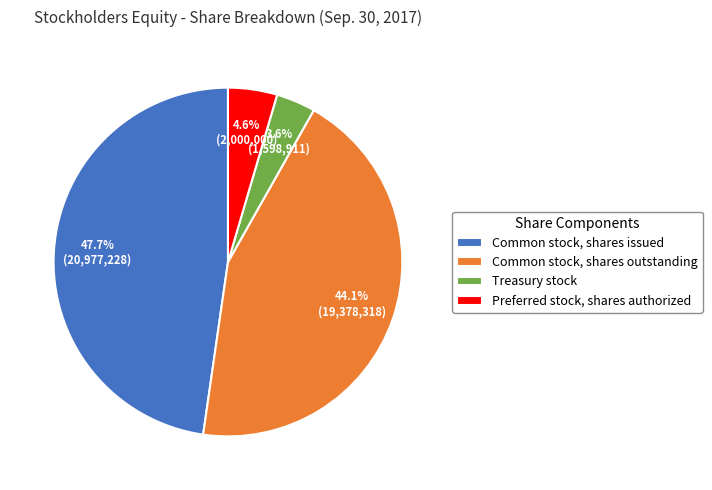

Combined, do Common stock, shares issued and Preferred stock, shares authorized account for over 50%?

Yes